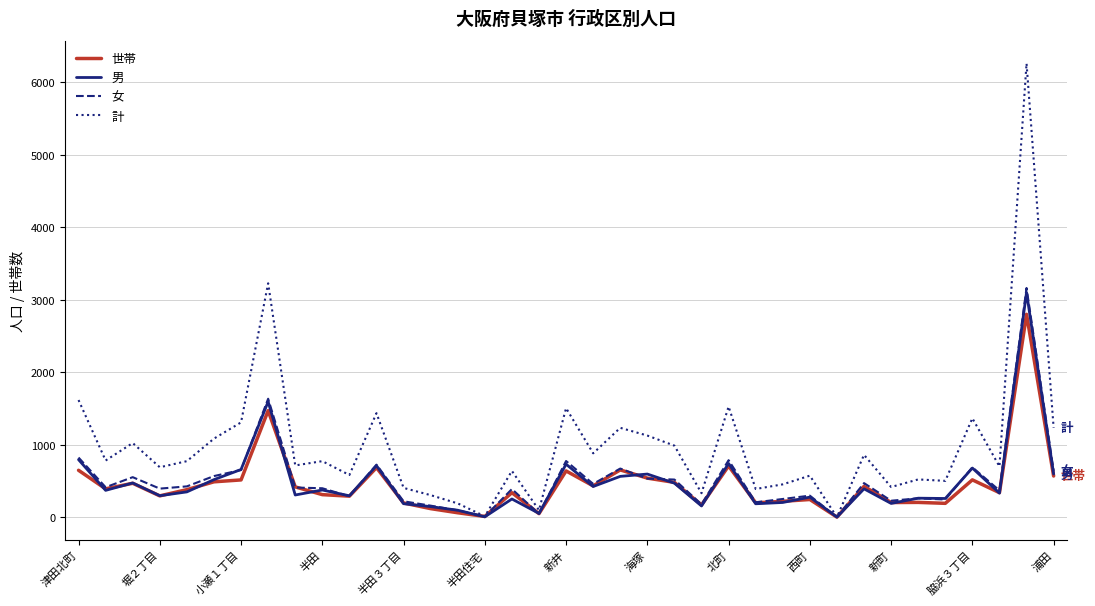

Which series has the widest spread of values?

計